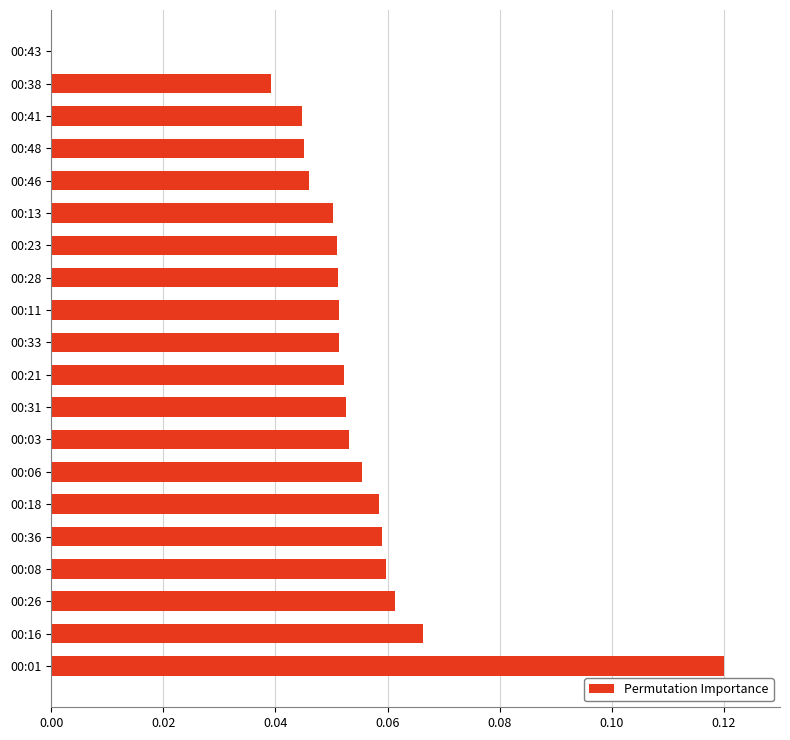

The value at 00:48 is 0.0. True or false?

True